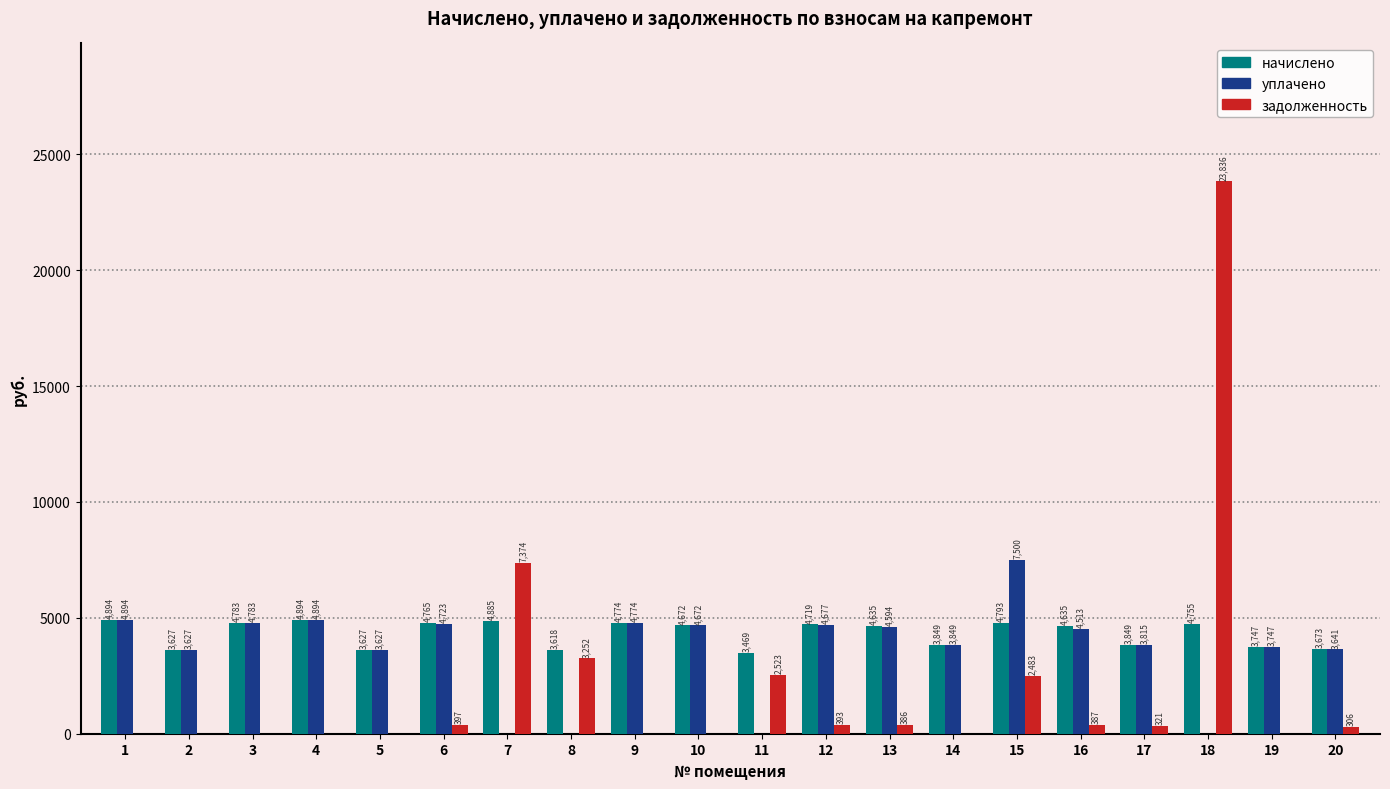

At which label does уплачено first exceed 4512?

1